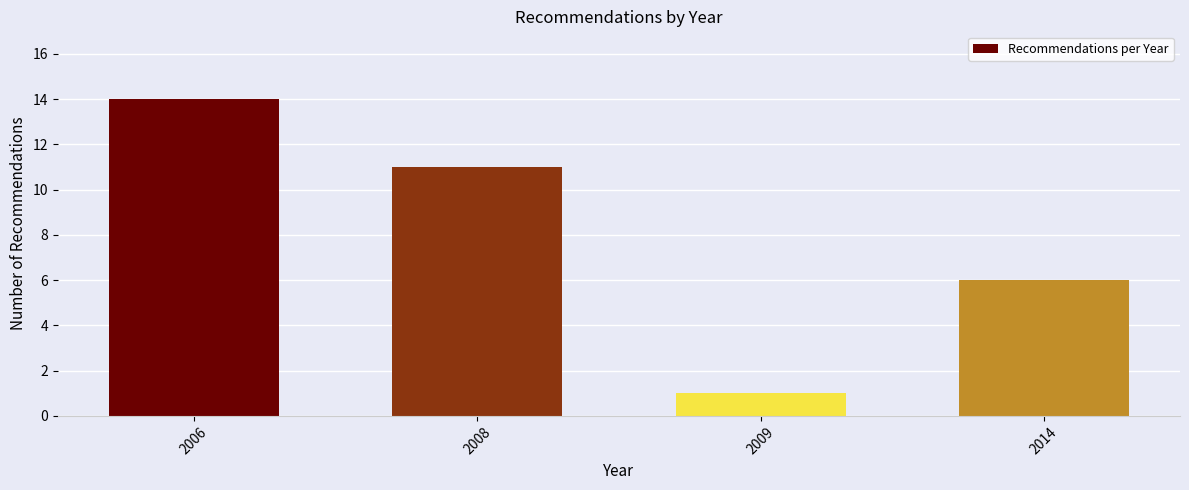

Reading left to right, transcribe all the data shown in this chart.

2006=14	2008=11	2009=1	2014=6